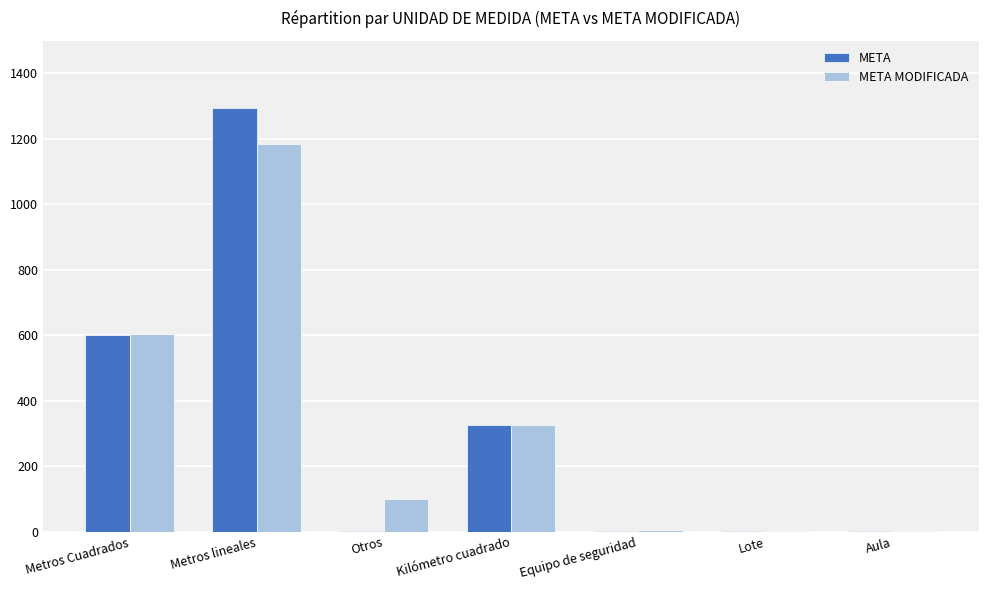

What is the sum of the META MODIFICADA values at Metros lineales and Metros Cuadrados?

1787